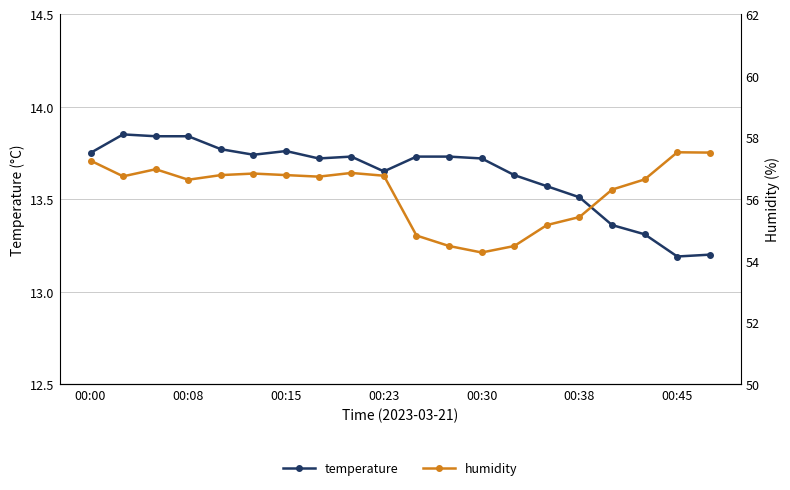

How many temperature values are between 13 and 14?

20